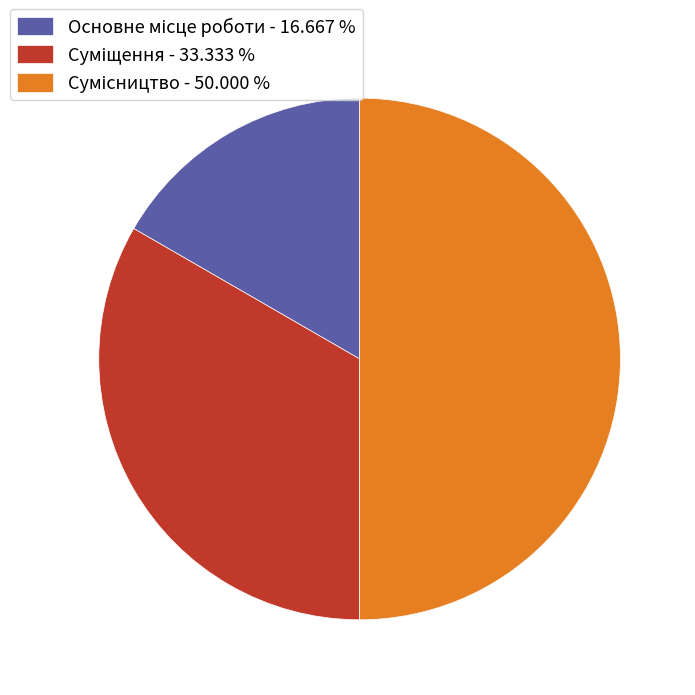

How many slices are in this pie chart?

3